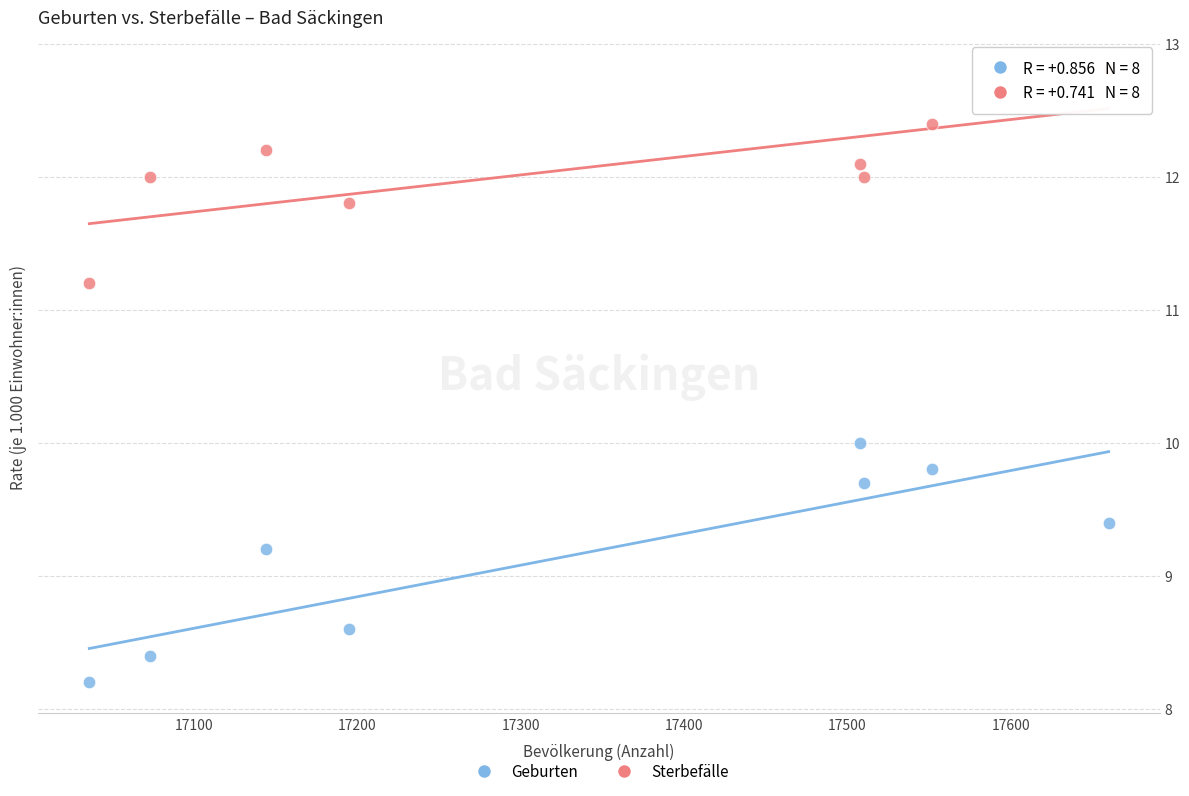

Across all data points, what is the range of Y values (max minus min)?

4.6